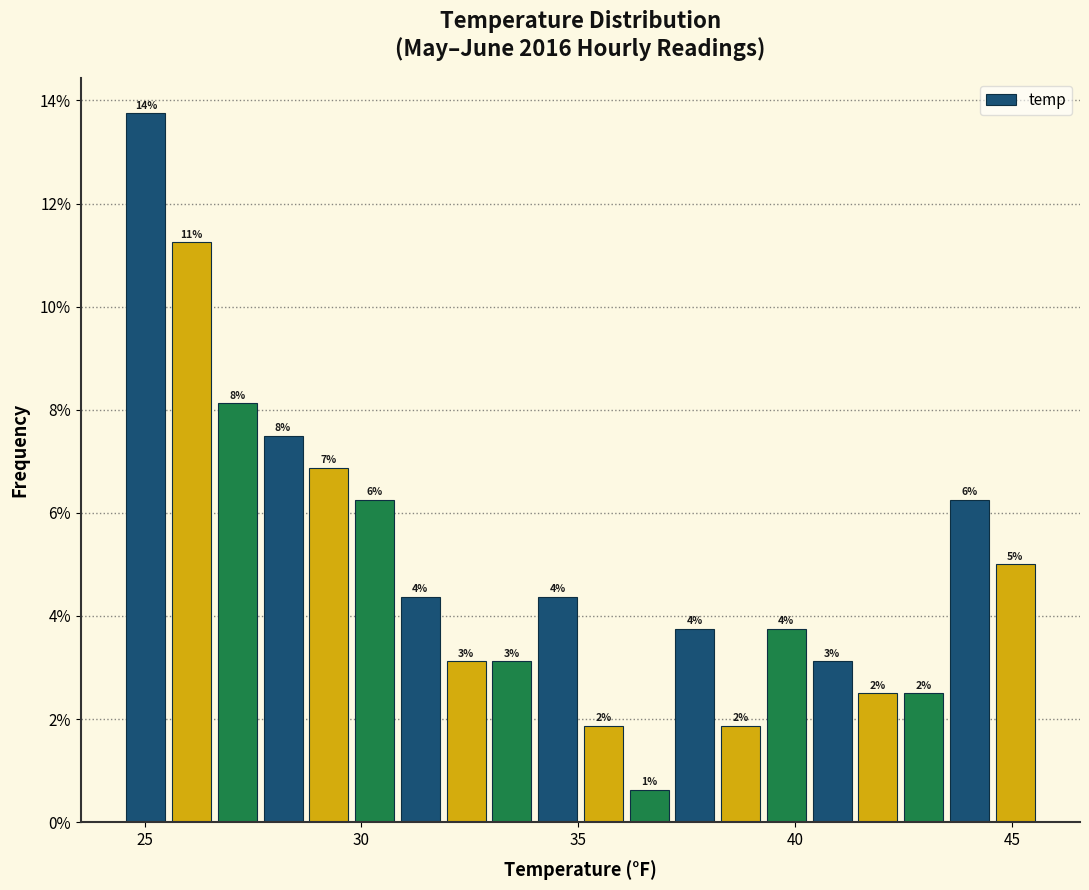

Read against the x-axis, roughly where is the centre of the tallest bar?

25.0